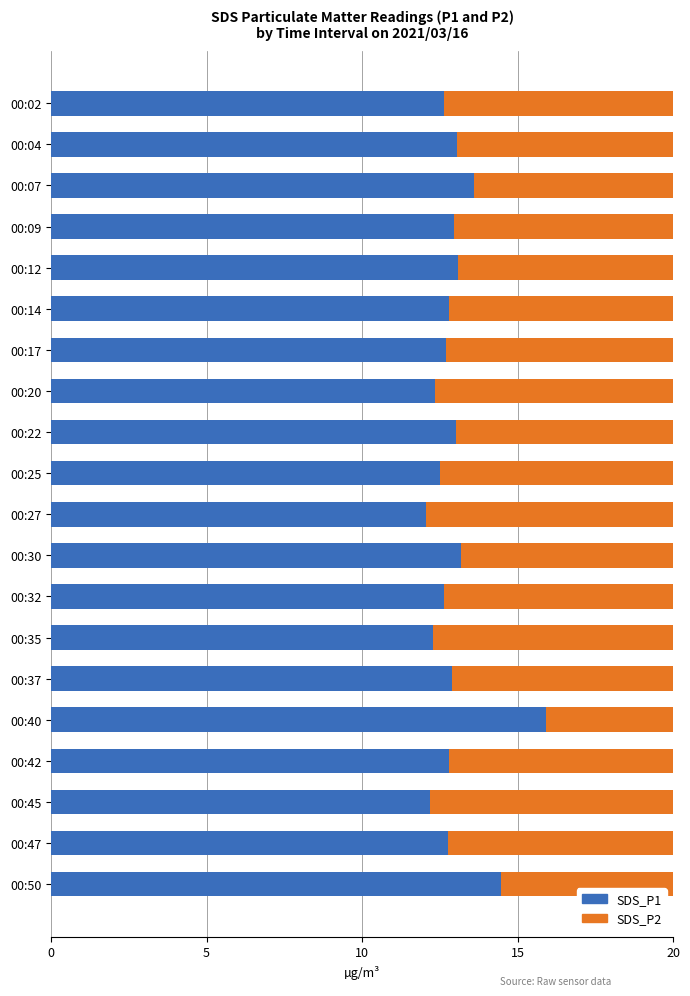

At how many categories does at least one series exceed 12?

20